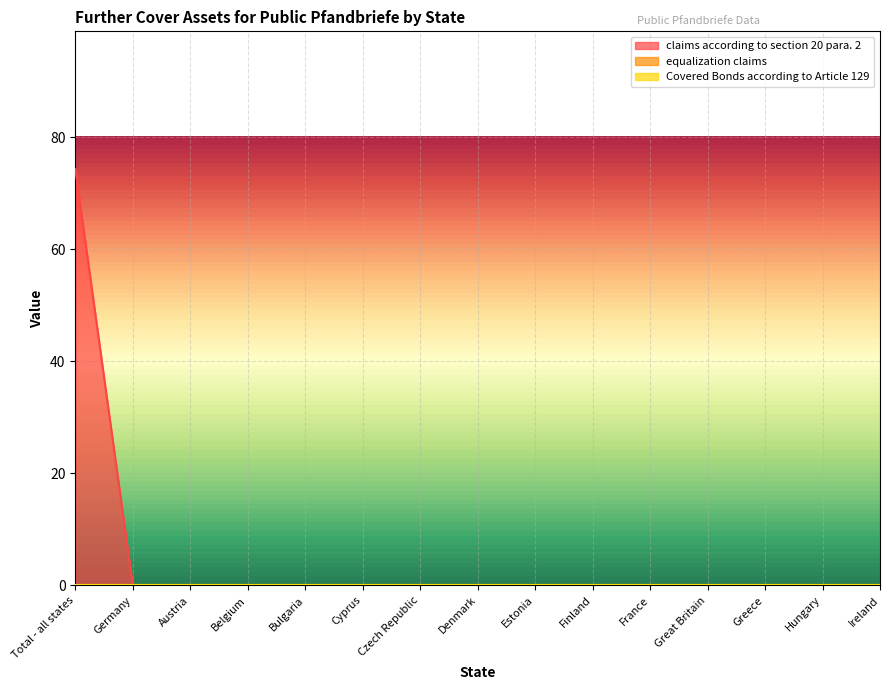

Rank the series by their maximum value, from highest to lowest.

claims according to section 20 para. 2, equalization claims, Covered Bonds according to Article 129